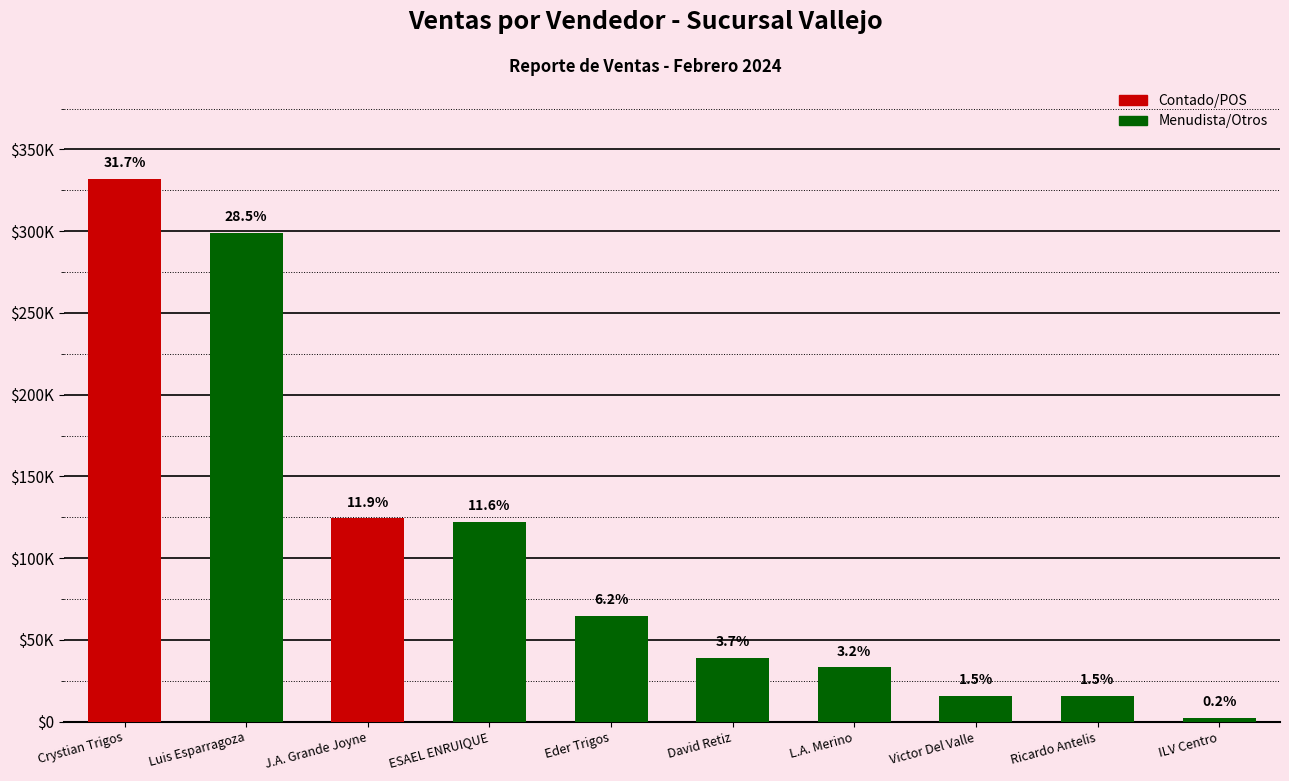

What is the value of the 6th bar from the left?

39165.0